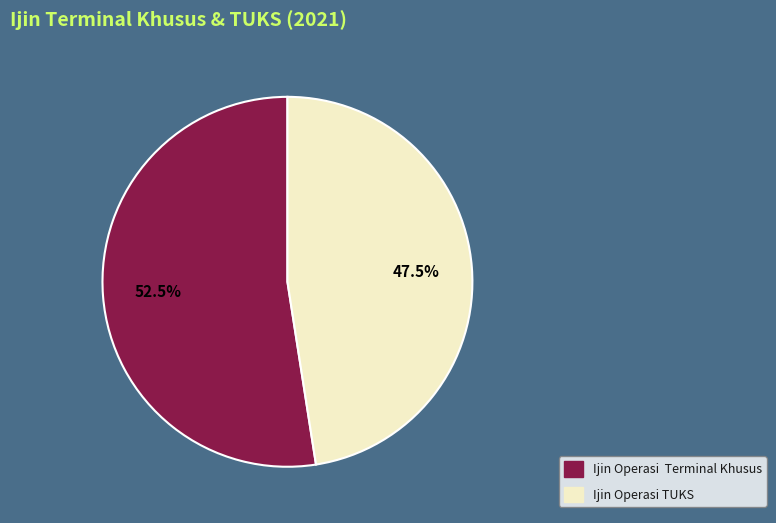

What percentage is NOT represented by Ijin Operasi Terminal Khusus?

47.5%